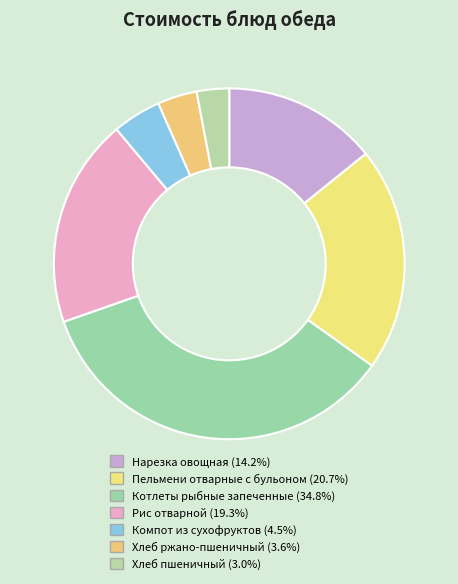

Is the sum of Нарезка овощная and Пельмени отварные с бульоном greater than half?

No